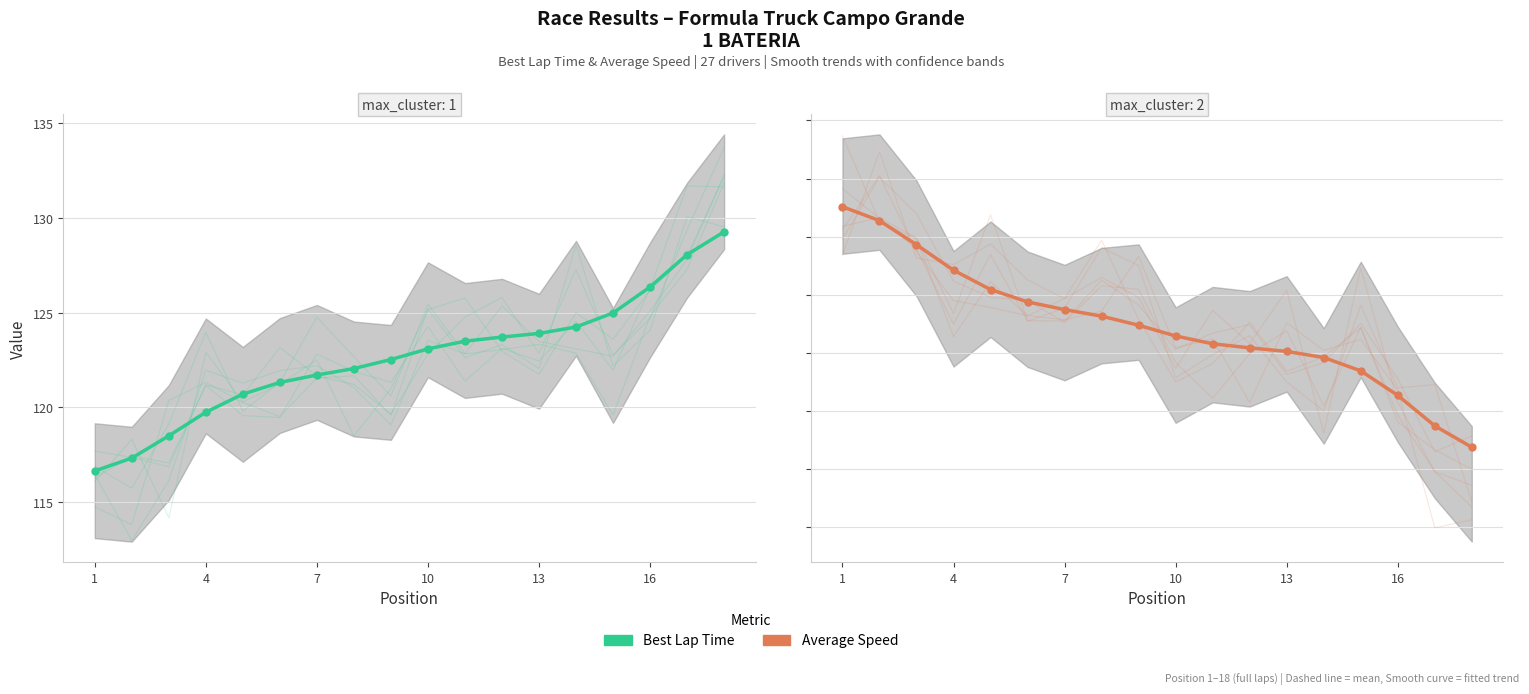

What is the average value of the Best Lap time series?

122.6